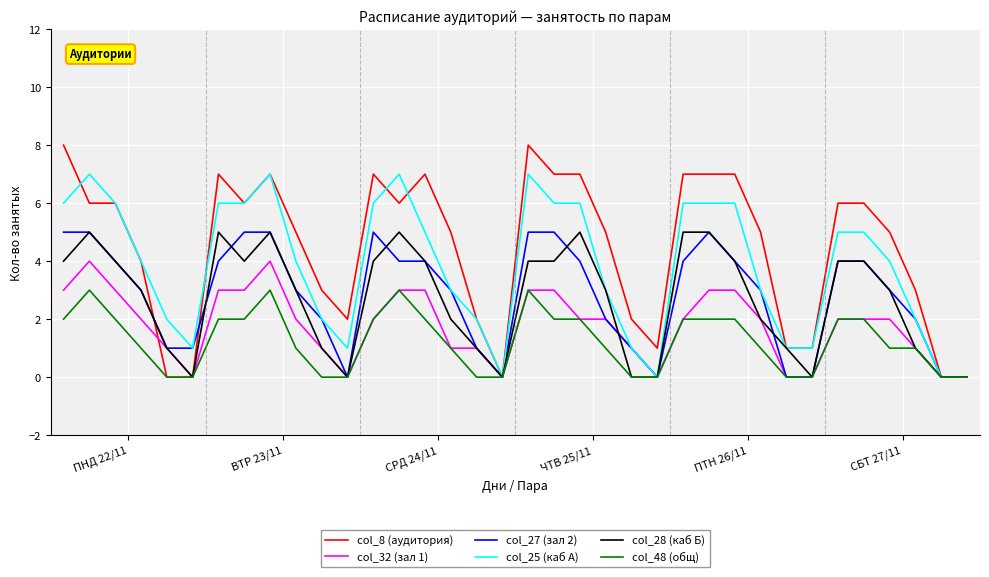

What is the maximum value shown in the chart?

8